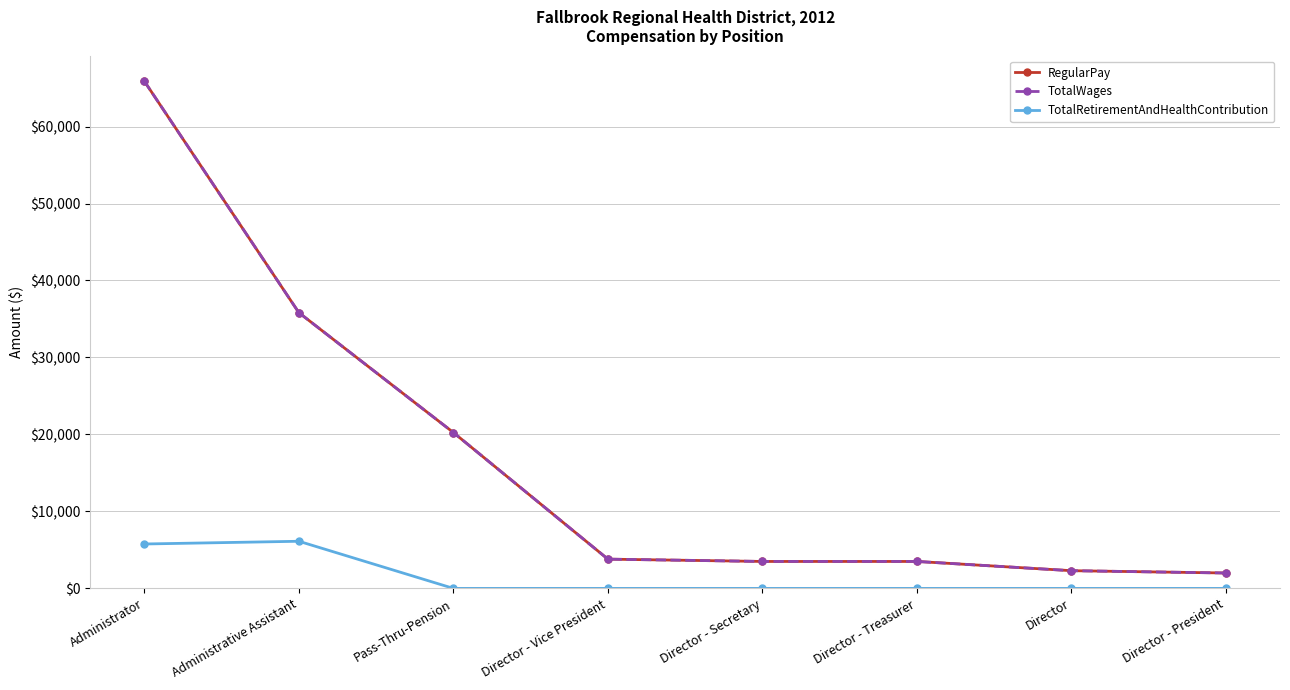

Which has a higher value, Director - Vice President or Director?

Director - Vice President